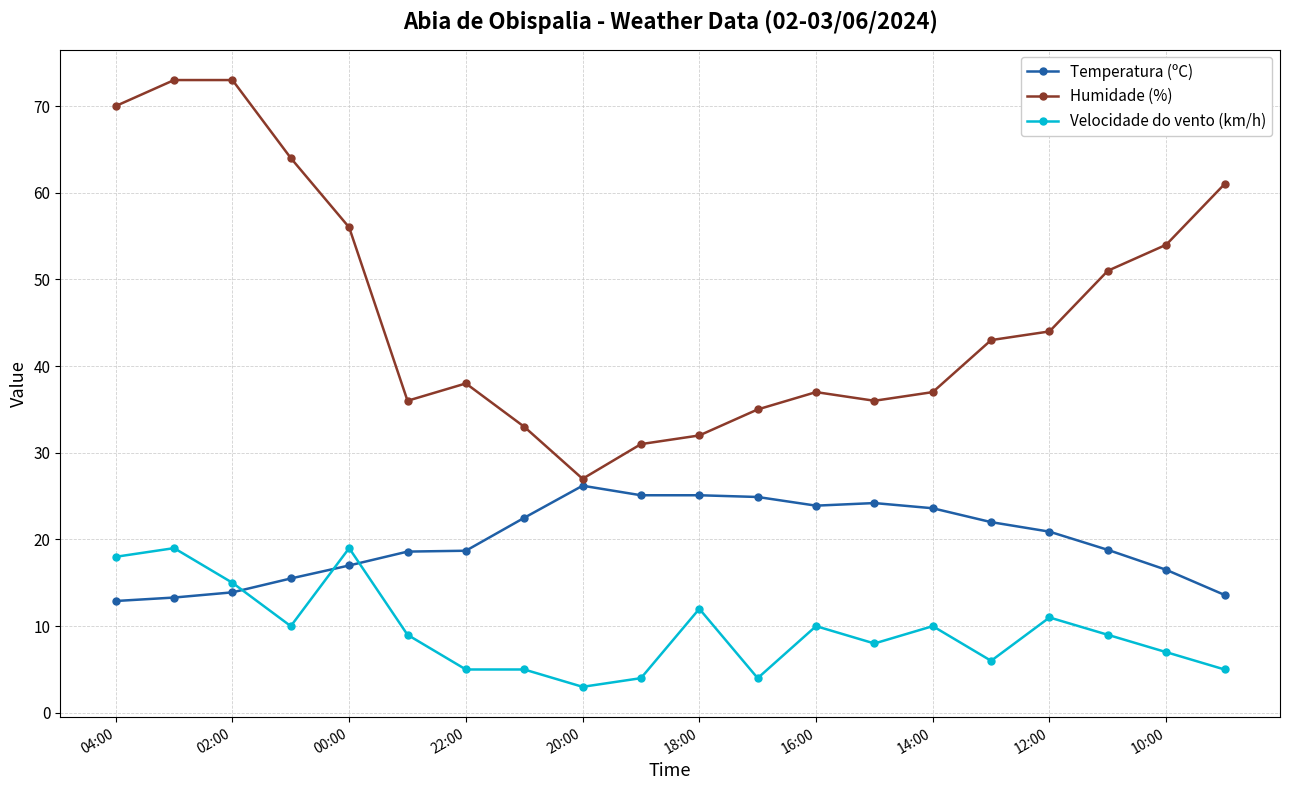

What is the maximum value shown in the chart?

73.0